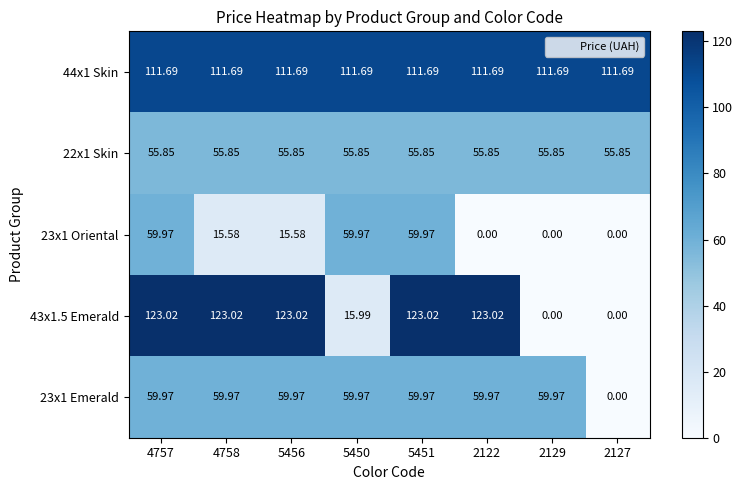

Is the value of 23x1 Emerald at 4758 greater than the value of 43x1.5 Emerald at 5450?

Yes